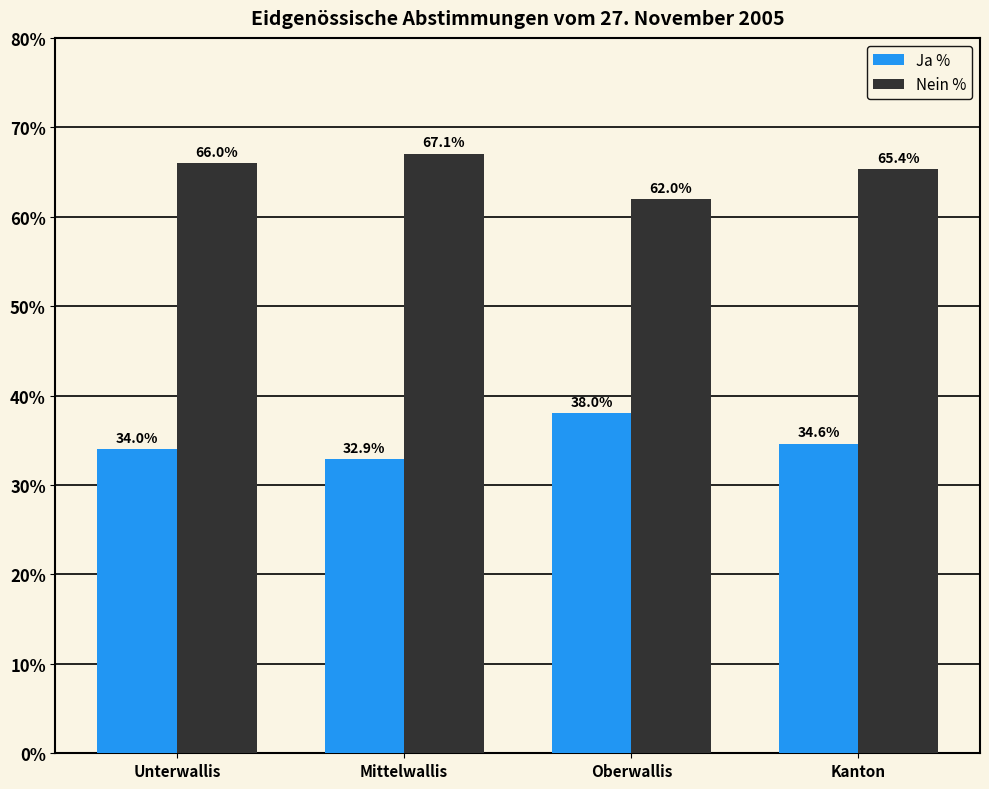

Is the value of Nein % at Mittelwallis greater than the value of Ja % at Oberwallis?

Yes